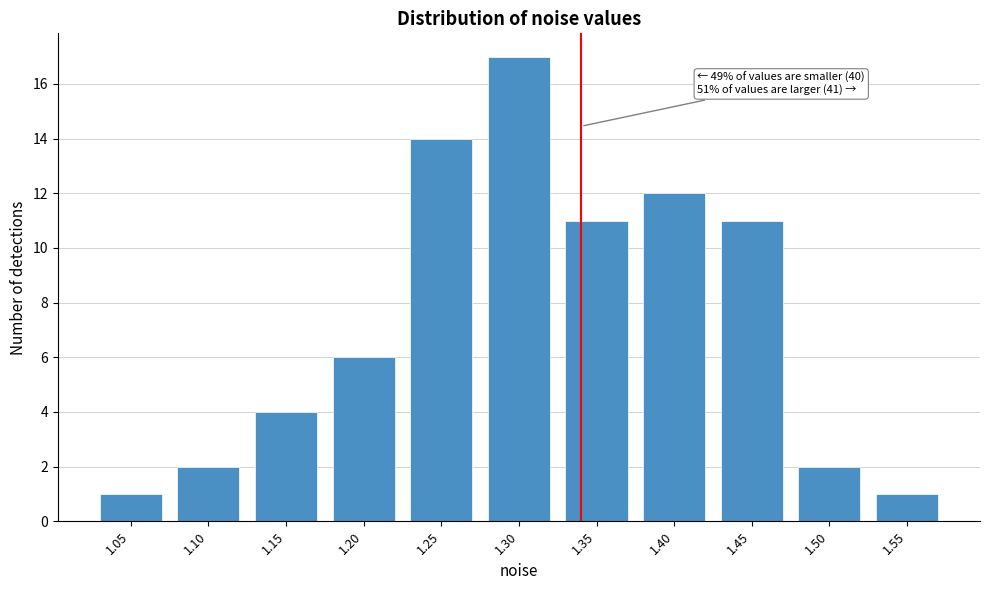

Reading left to right, what are all the values shown in this chart?

1	2	4	6	14	17	11	12	11	2	1